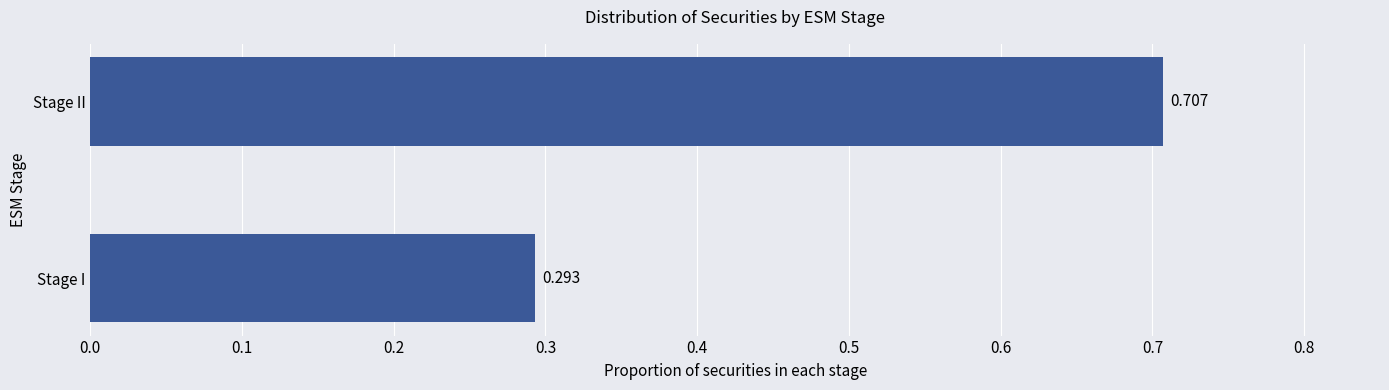

Which has a higher value, Stage I or Stage II?

Stage II